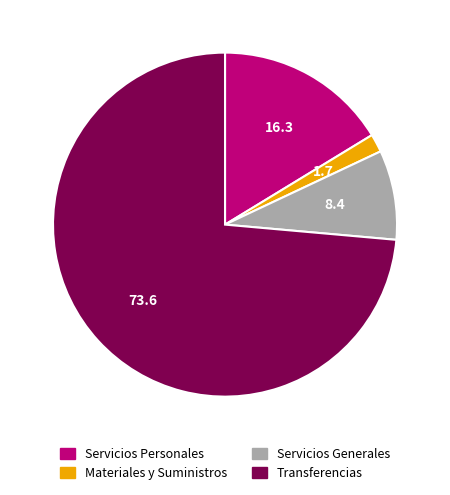

Rank the categories by value from highest to lowest.

Transferencias, Servicios Personales, Servicios Generales, Materiales y Suministros